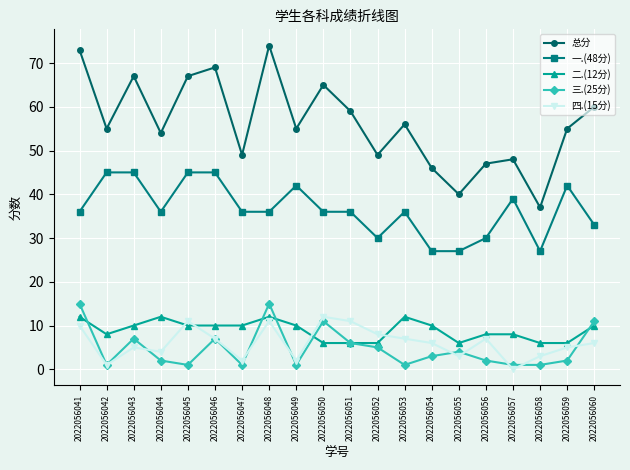

What is the difference between the maximum and minimum values in the 四.(15分) series?

12